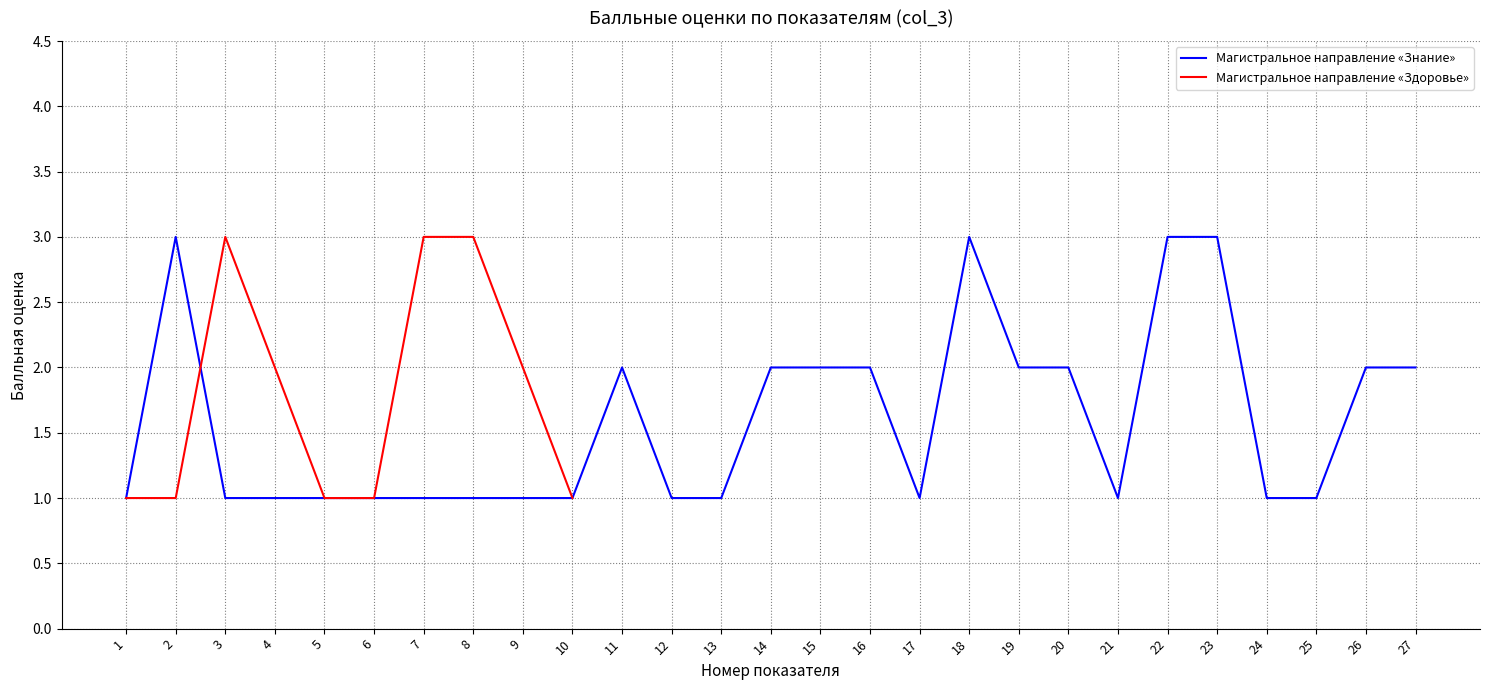

At which label is the value closest to 2?

11